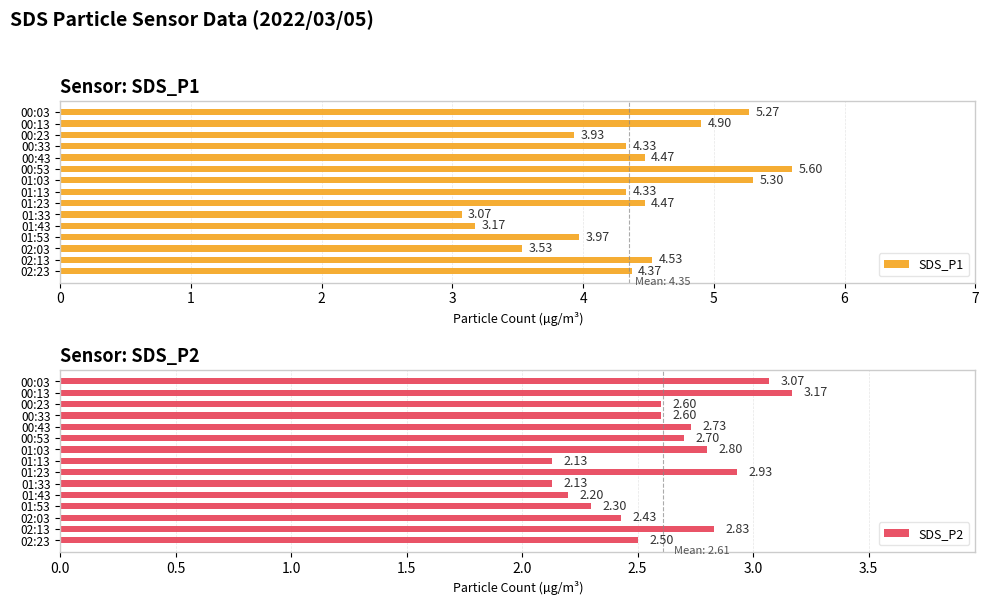

What is the average value of the SDS_P1 series?

4.3